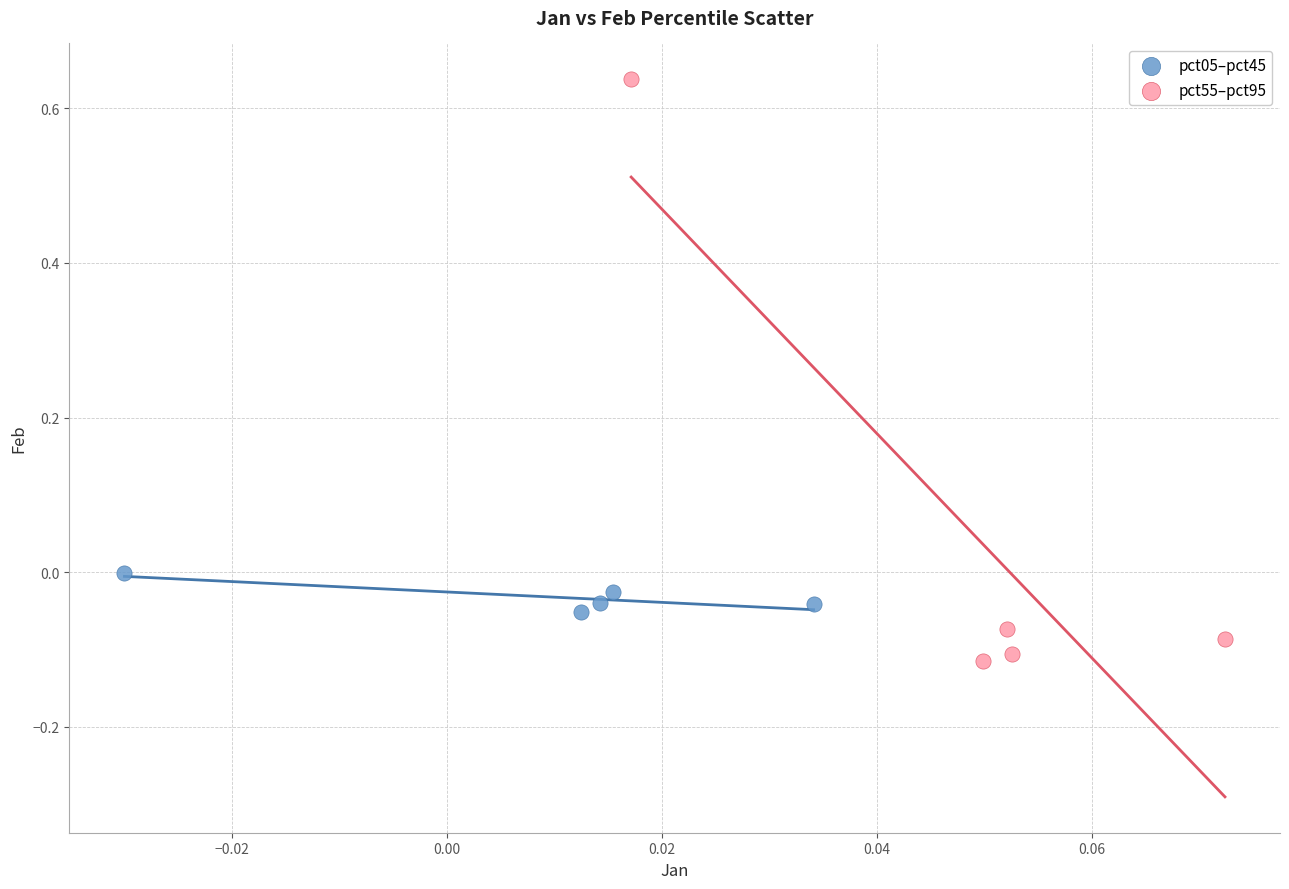

Which series contains the highest Y value?

pct55–pct95